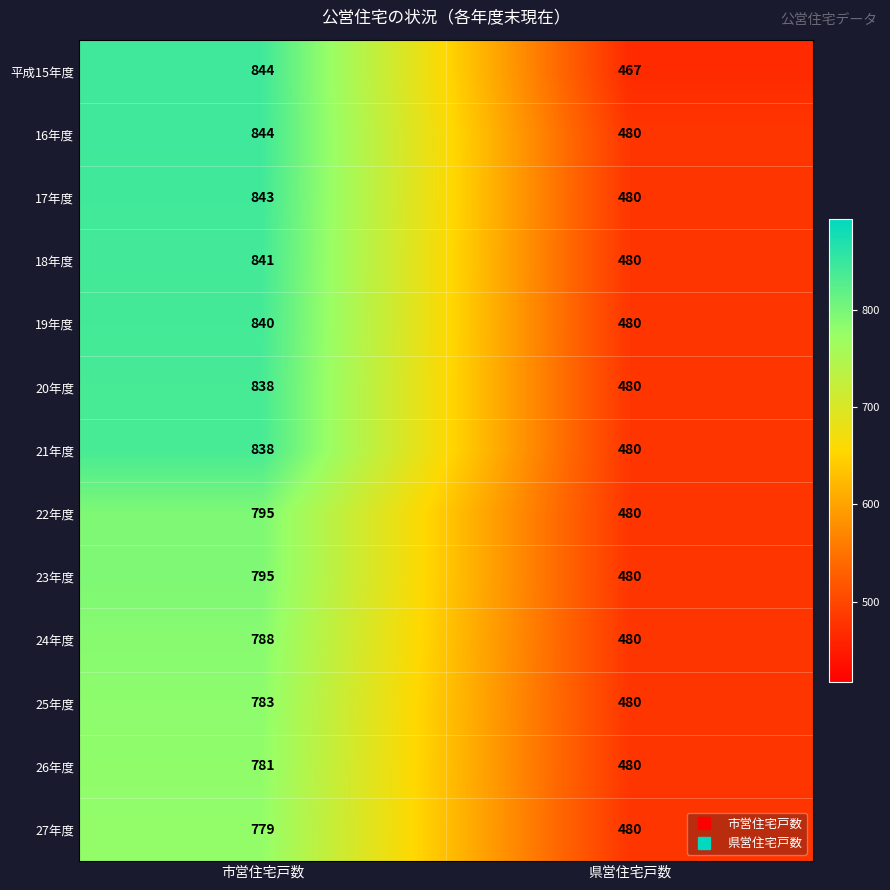

The value of 16年度 at 市営住宅戸数 is 1110. True or false?

False